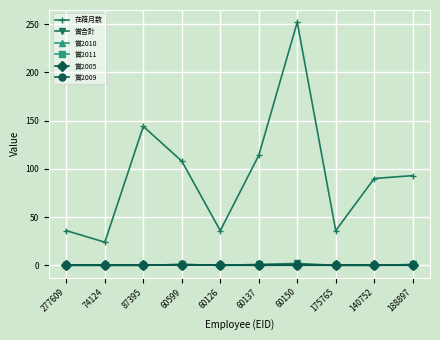

The 賞合計 series shows 2 at 60137. True or false?

False